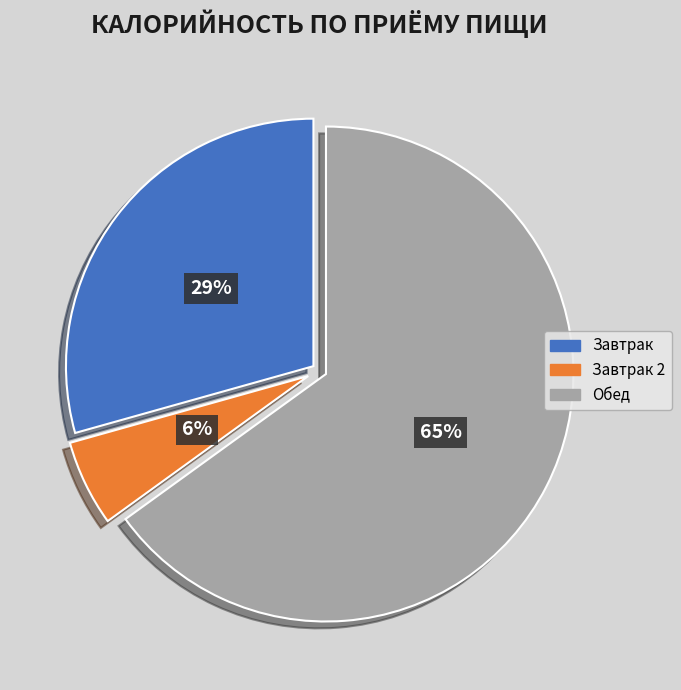

How many segments does this pie chart have?

3